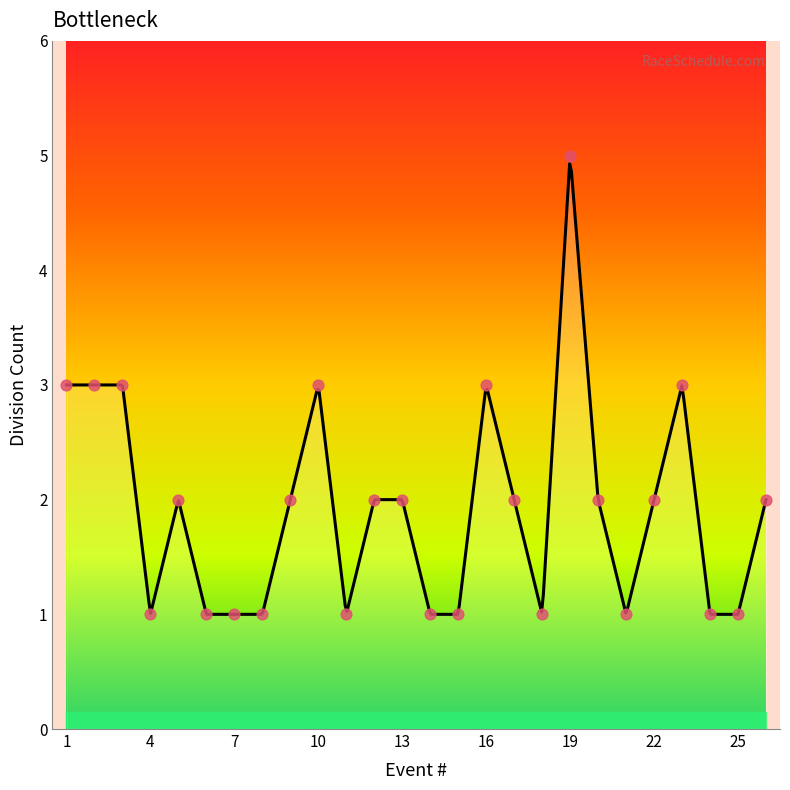

Which has a higher value, 1 or 23?

1